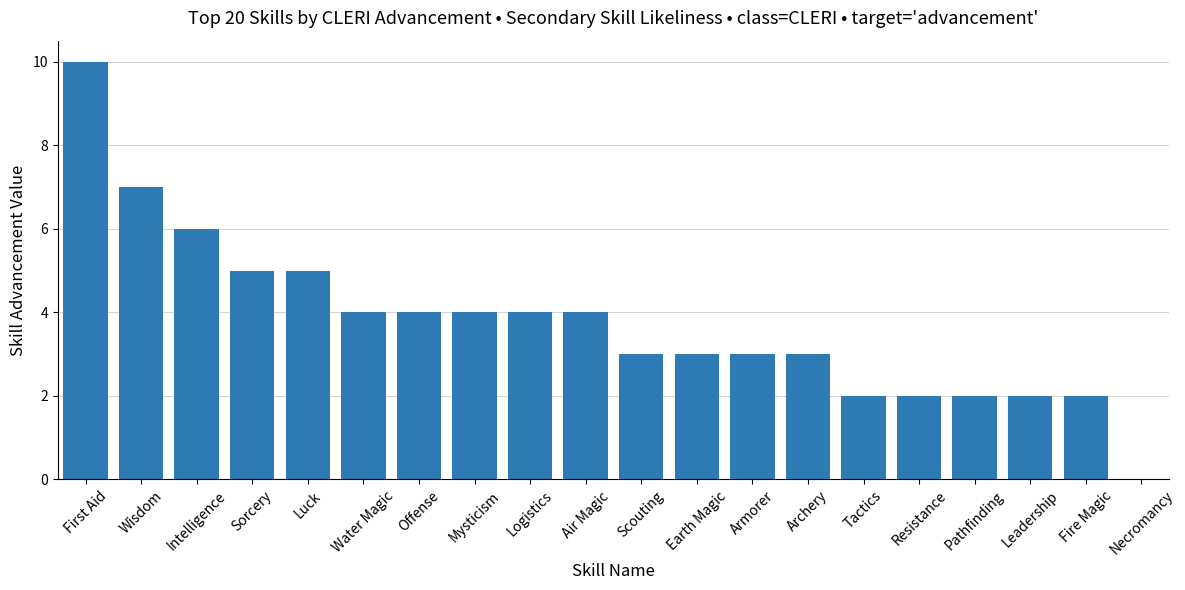

What is the average value?

4